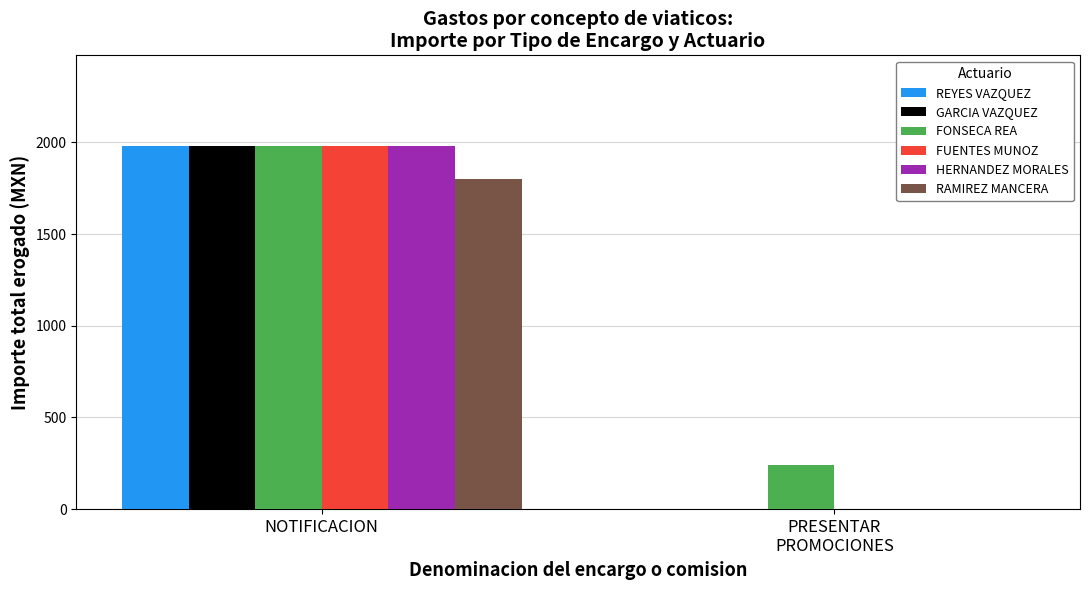

What is the sum of all HERNANDEZ MORALES values?

1980